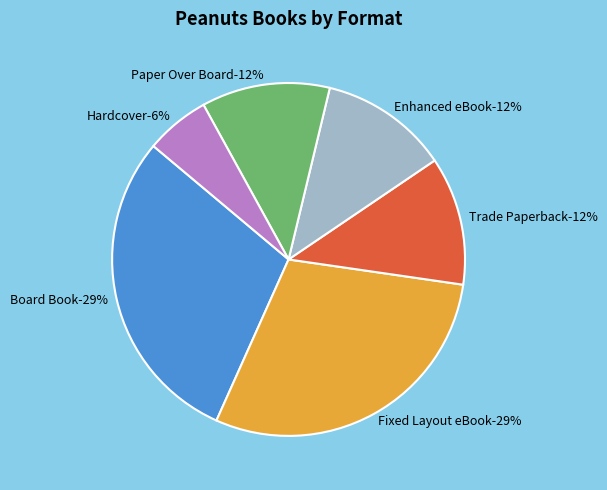

Does Paper Over Board represent more than half of the total?

No